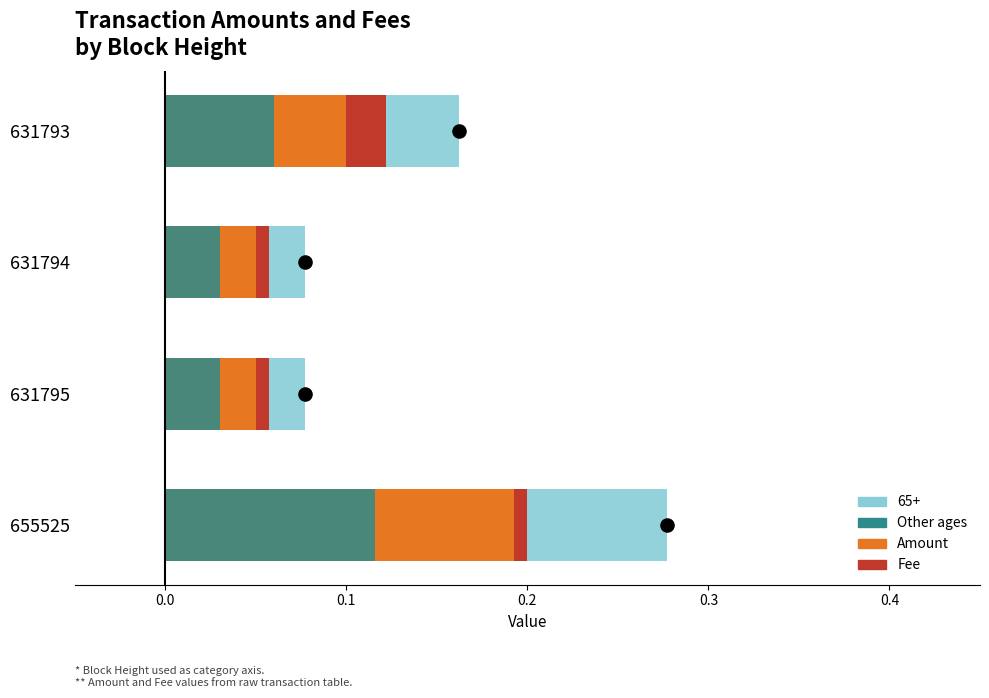

What is the total value across all series at 631794?

0.1